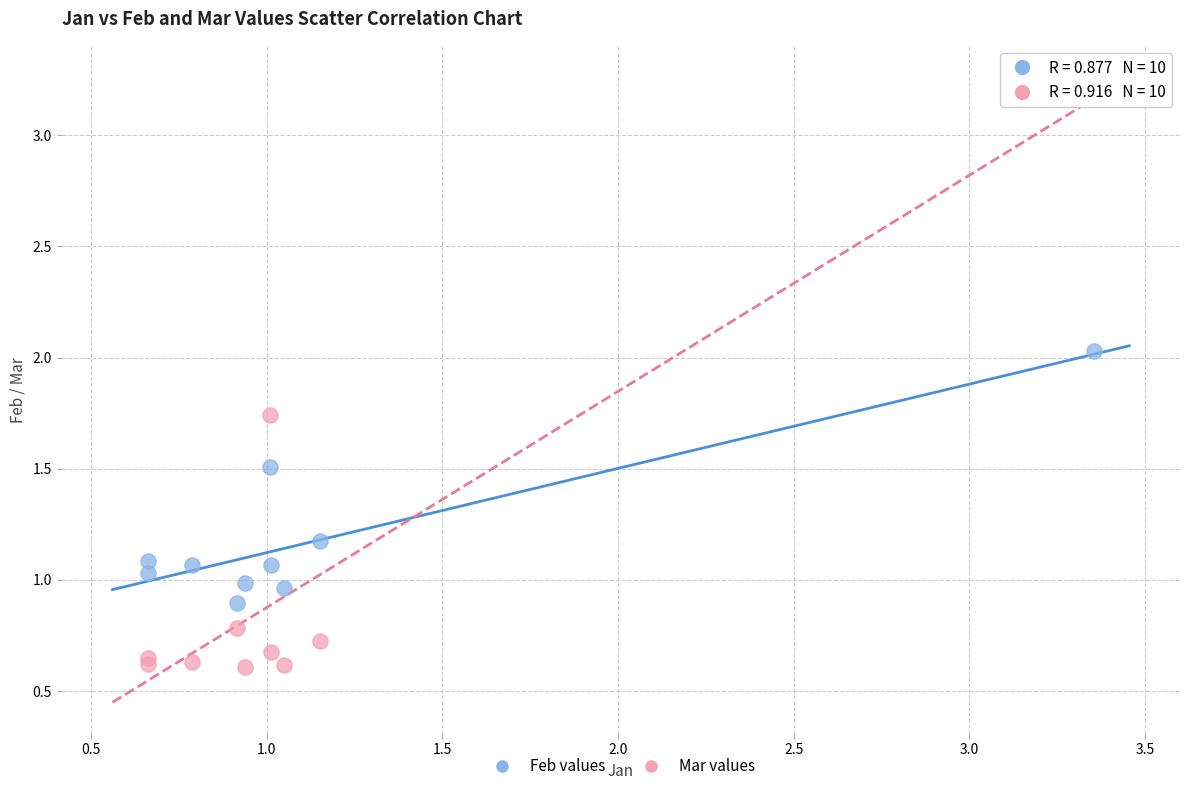

Which series contains the highest Y value?

Mar values